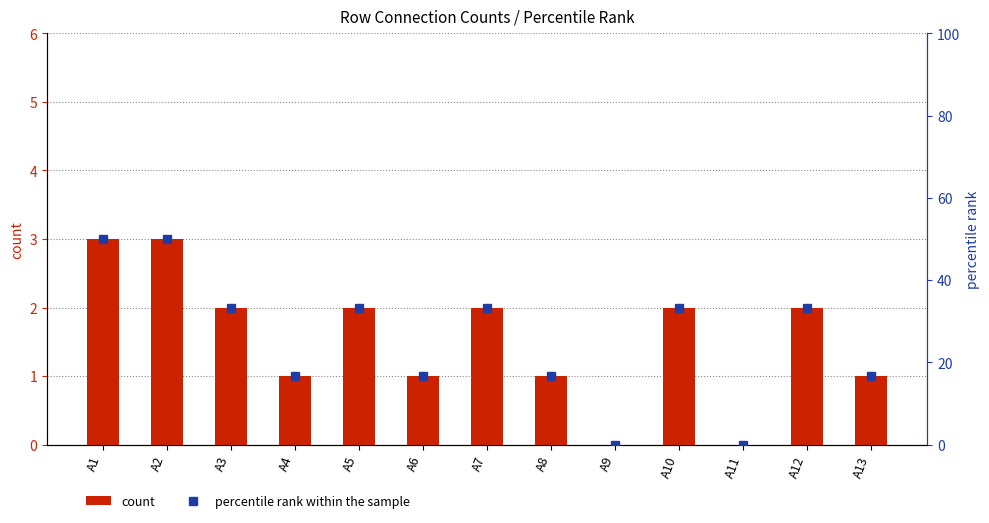

What is the sum of the percentile rank within the sample values at A6 and A7?

50.0